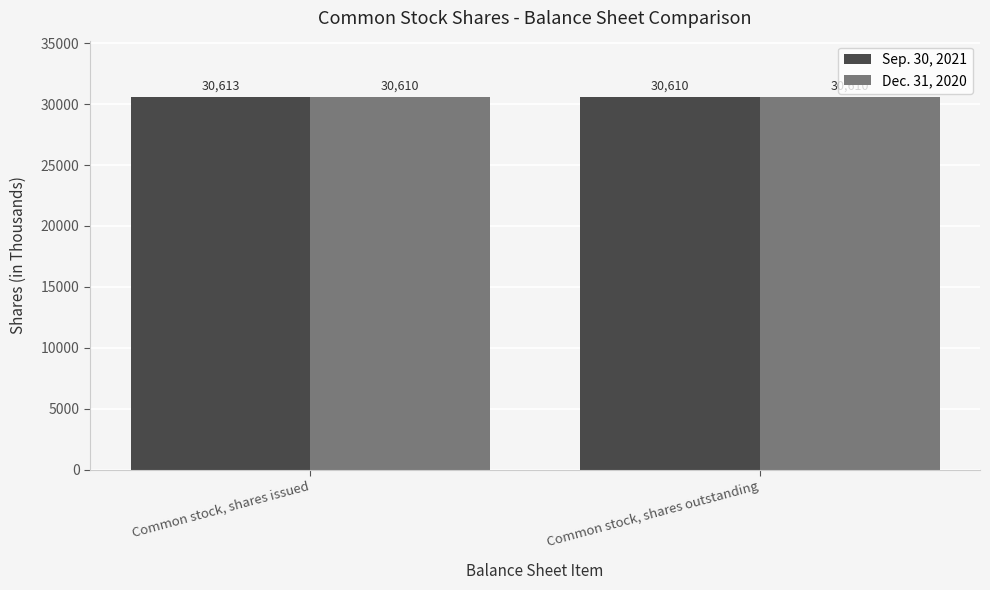

Rank the series by their maximum value, from lowest to highest.

Dec. 31, 2020, Sep. 30, 2021